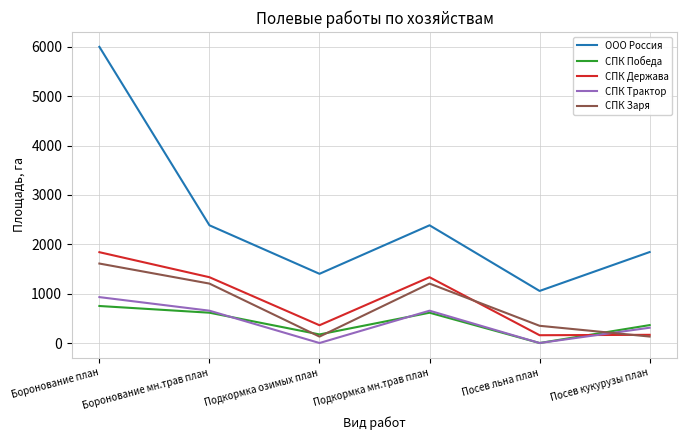

How many lines are shown in the chart?

5